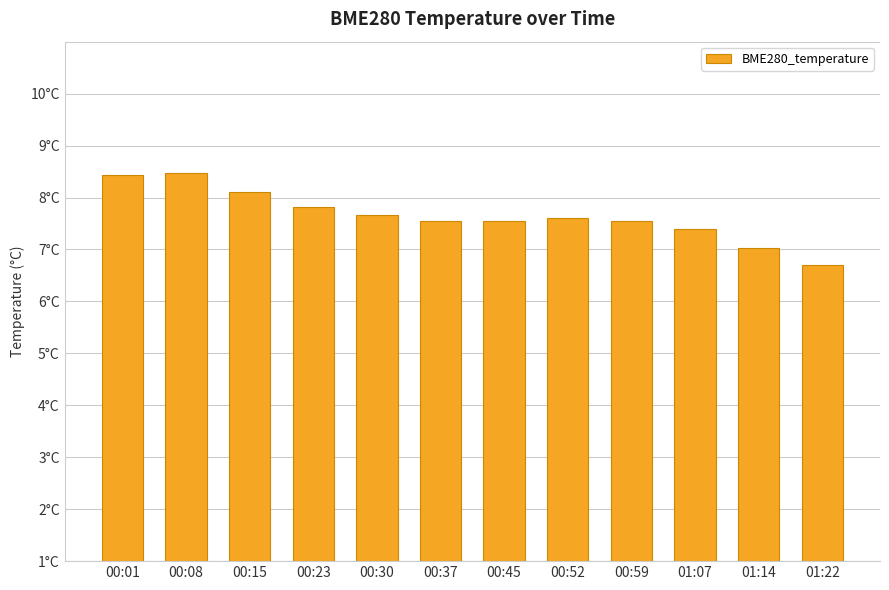

Are the bars horizontal?

No